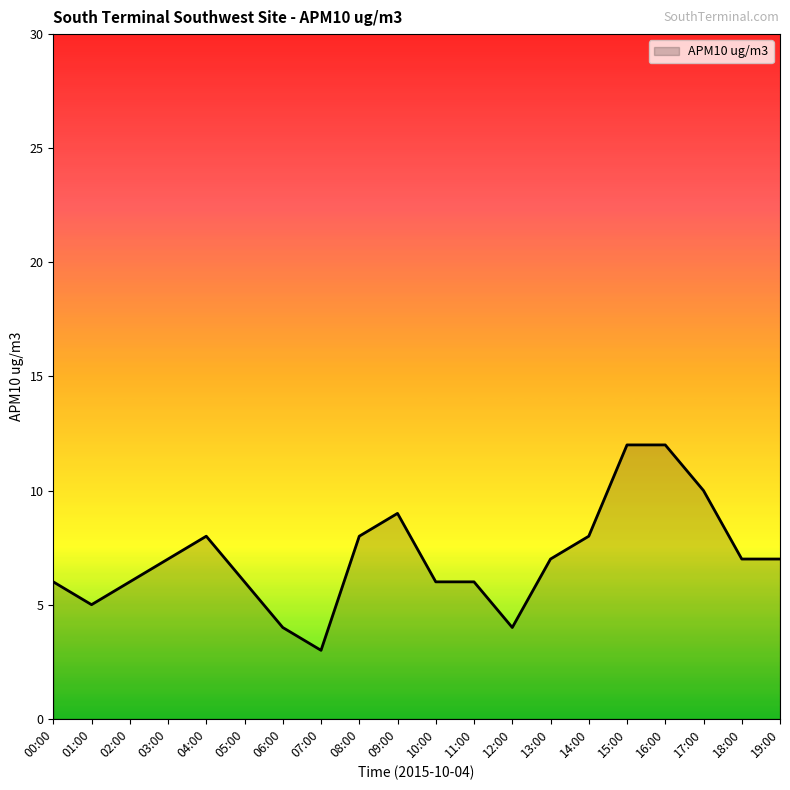

How many values are between 6 and 8?

12